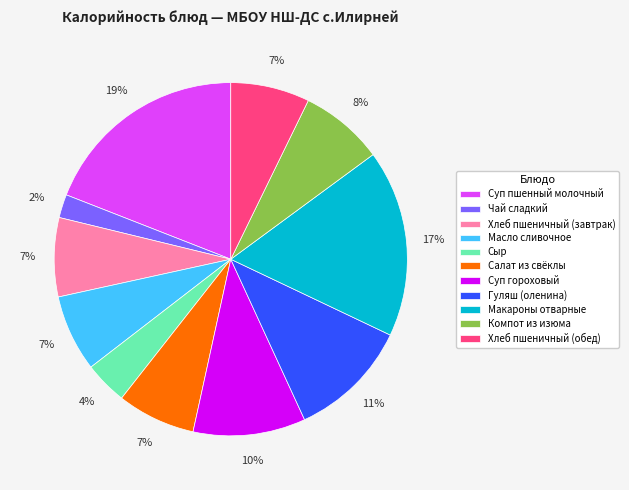

Which slice is the smallest?

Чай сладкий